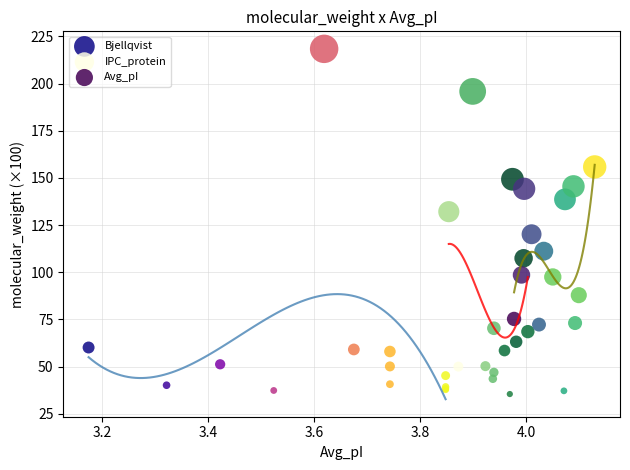

Which series reaches the minimum Y coordinate?

IPC_protein